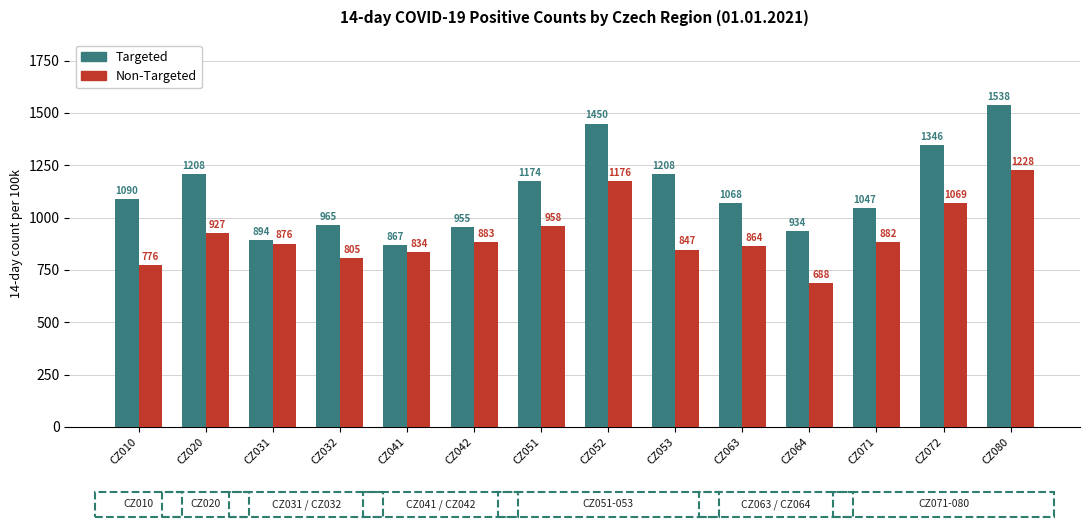

How many data points in Targeted are above 1089?

7